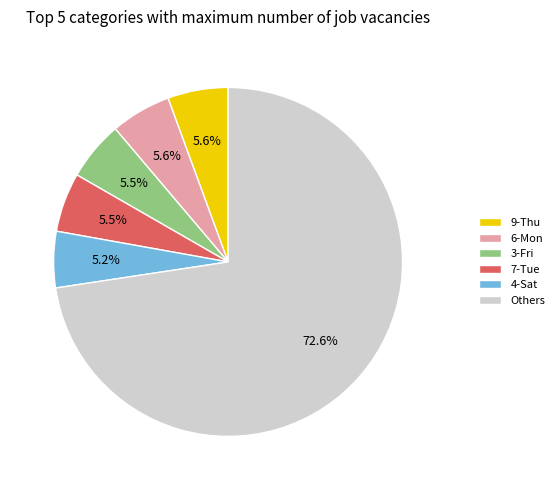

Count the number of slices in the pie.

6